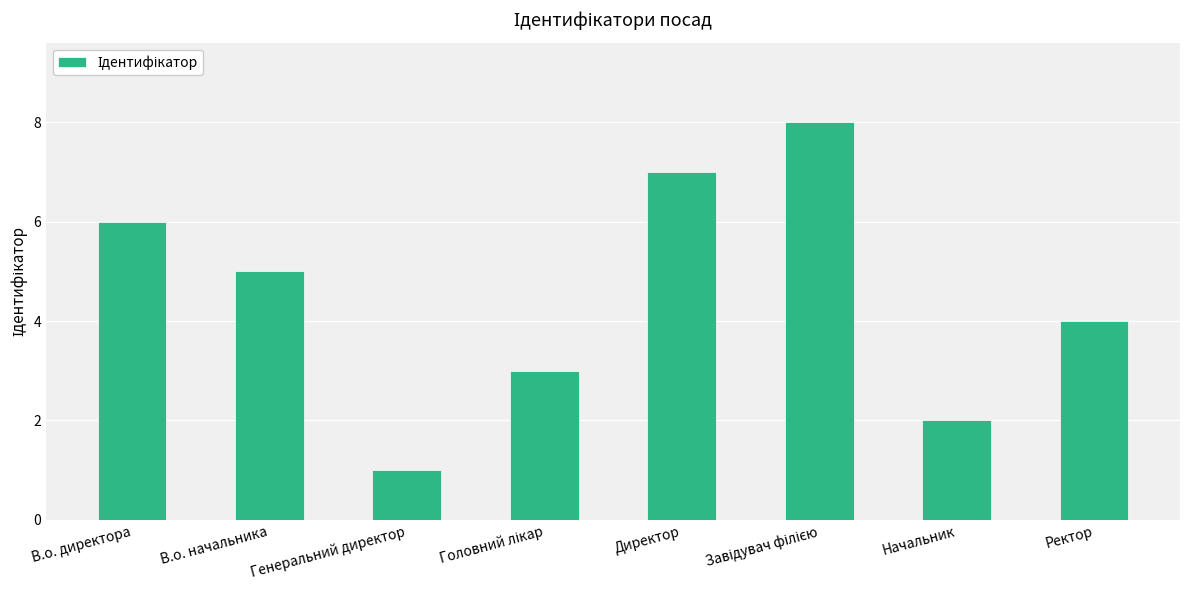

What is the maximum value shown in the chart?

8